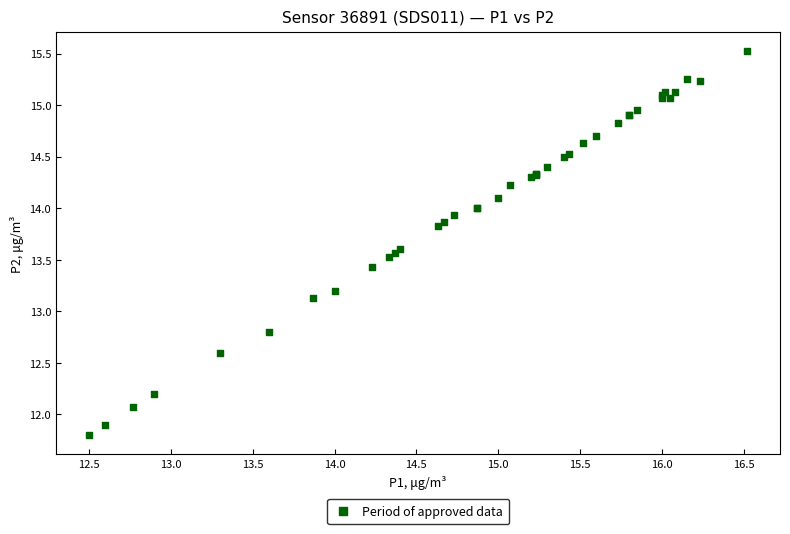

What Y value in the scatter plot is closest to 13?

13.1